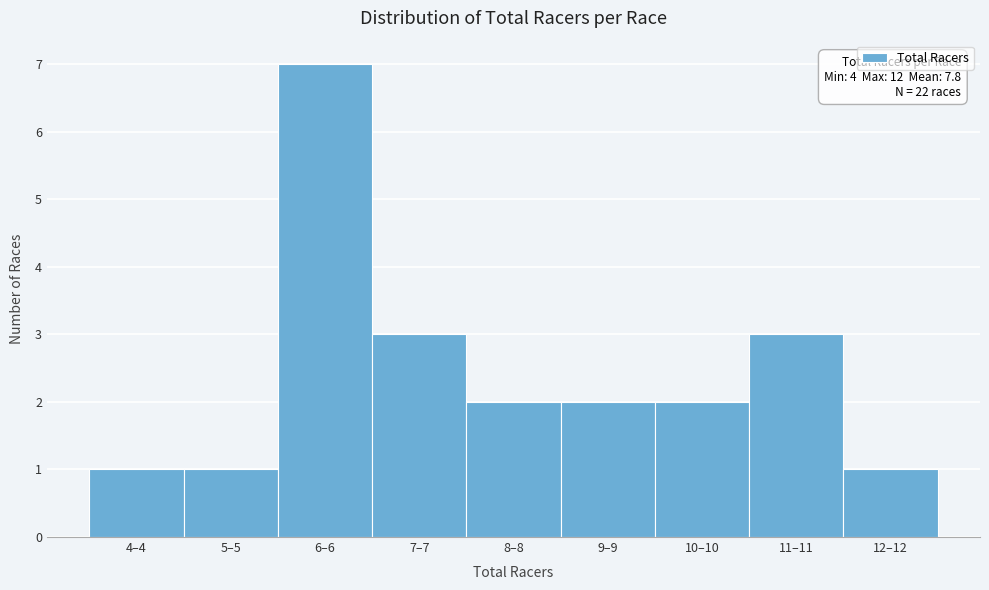

Reading right to left, what are all the values shown in this chart?

1	3	2	2	2	3	7	1	1